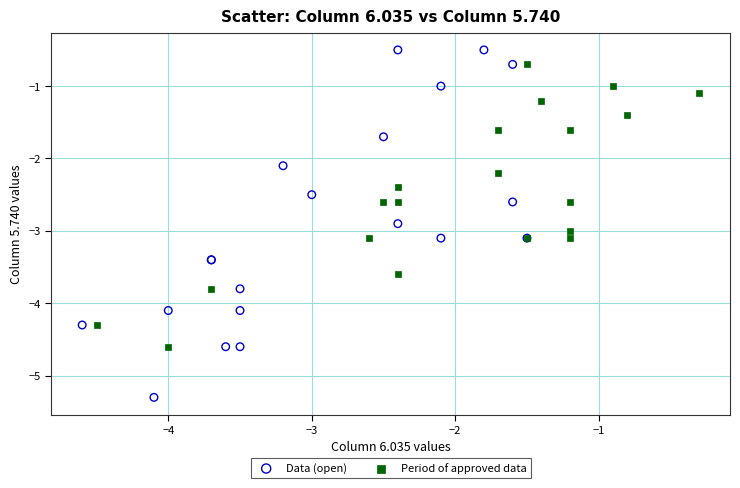

Which series contains the lowest Y value?

Data (open)